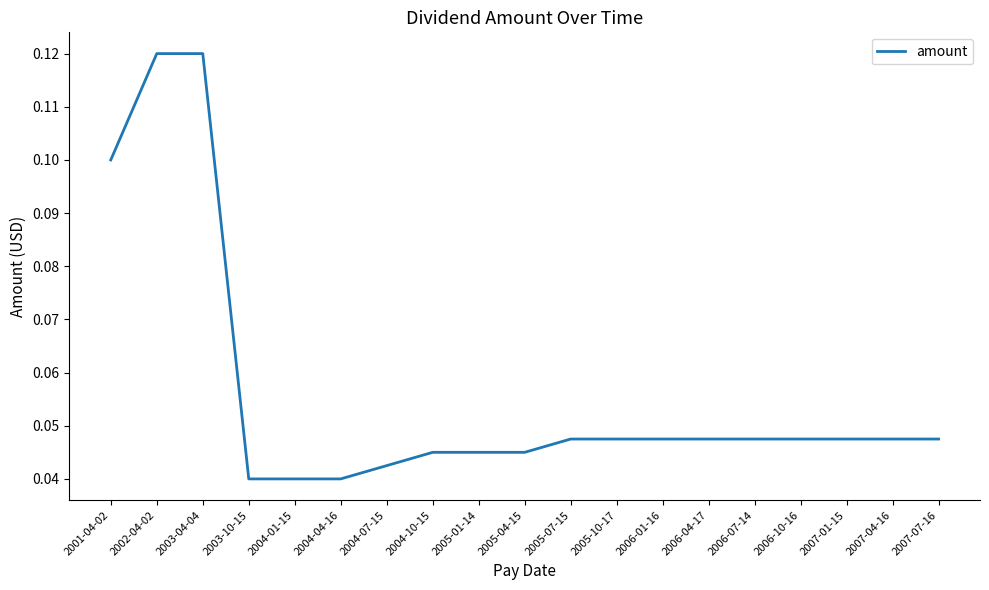

Which has a higher value, 2004-04-16 or 2003-04-04?

2003-04-04